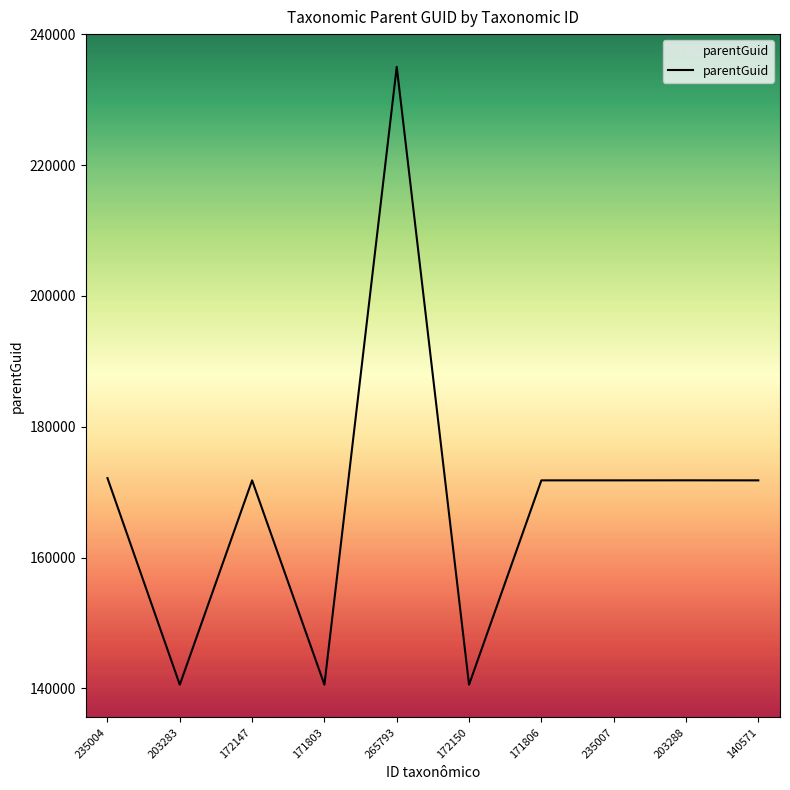

What position from the right is 171803?

7